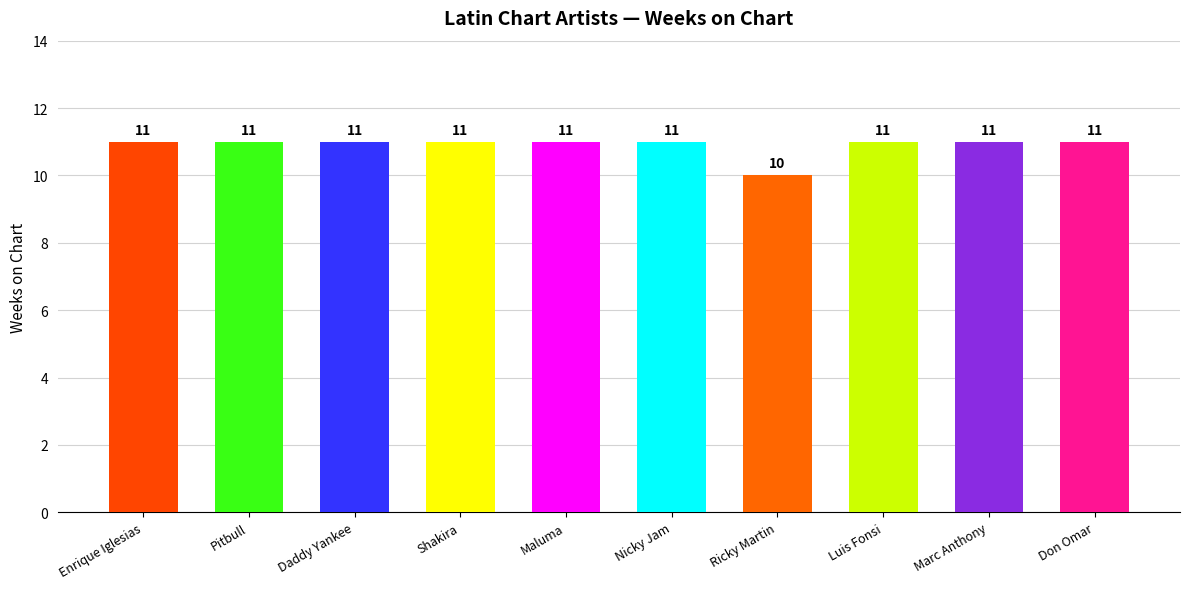

How many values are below 11?

1